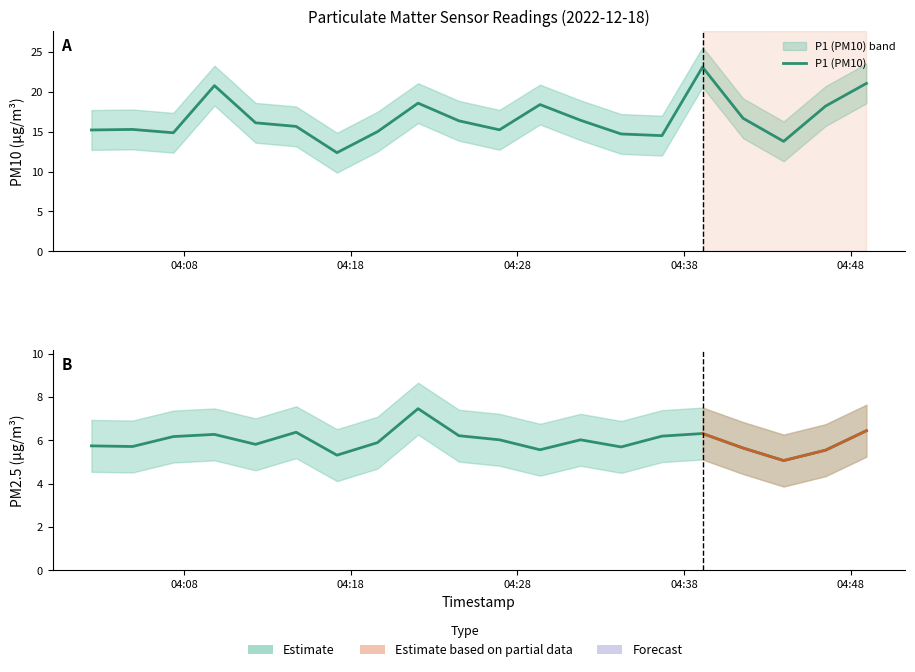

Count the number of data series in this chart.

2